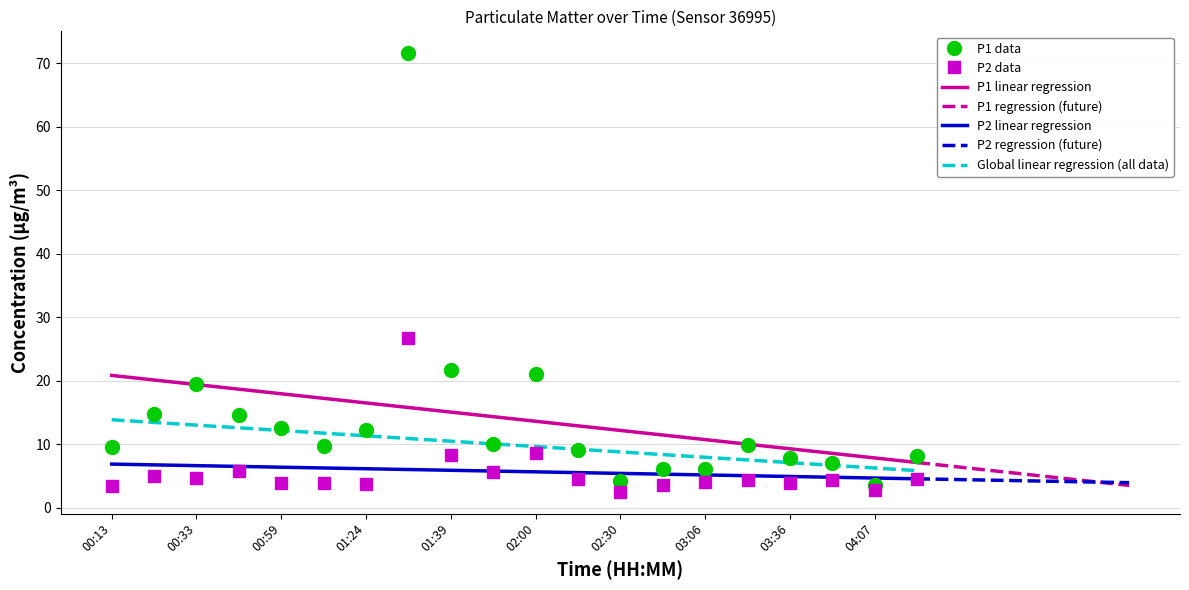

The P1 series shows 7.1 at 00:44. True or false?

False